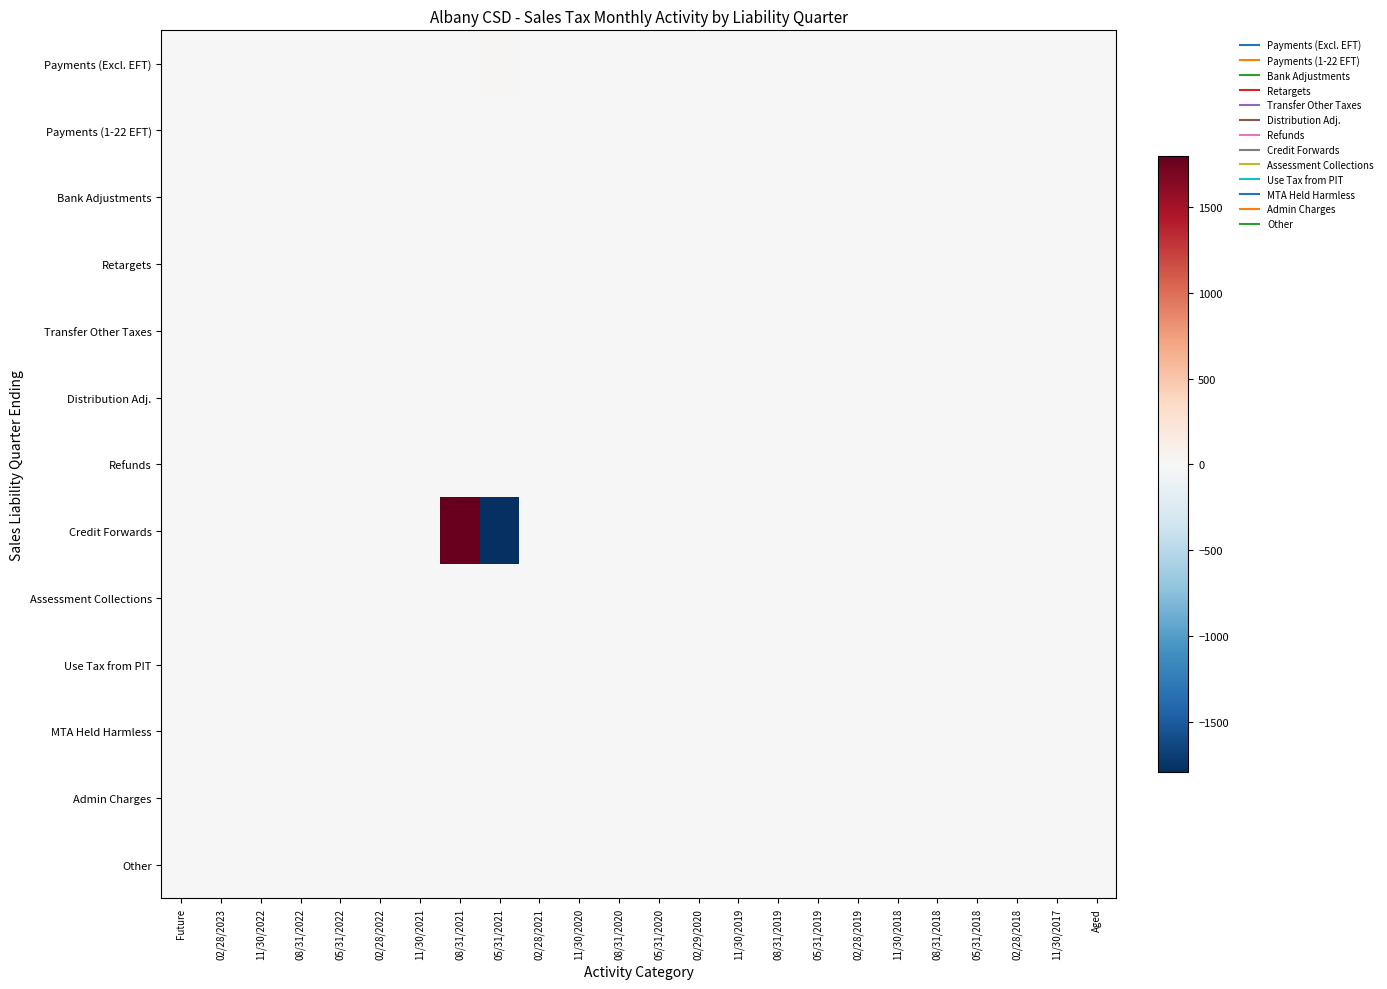

At 11/30/2021, list the series in order from smallest to largest.

Payments (Excl. EFT), Payments (1-22 EFT), Bank Adjustments, Retargets, Transfer Other Taxes, Distribution Adj., Refunds, Credit Forwards, Assessment Collections, Use Tax from PIT, MTA Held Harmless, Admin Charges, Other